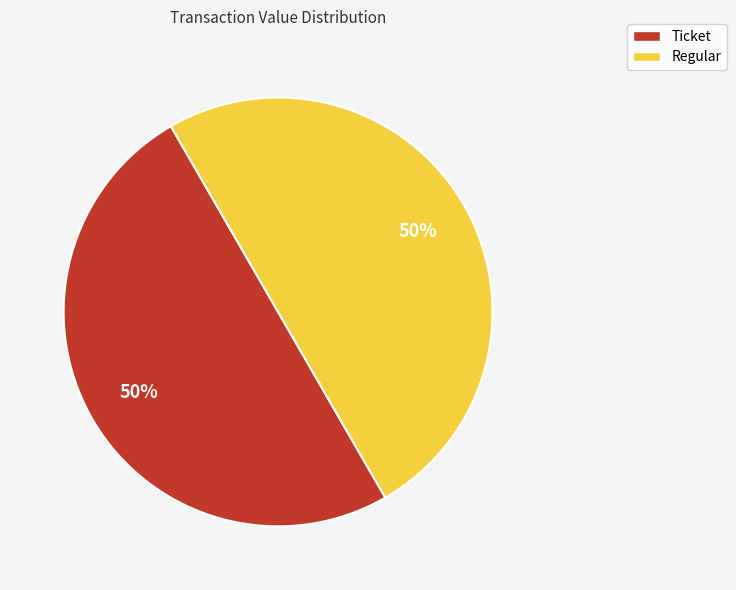

To the nearest percent, what is the average slice percentage?

50%